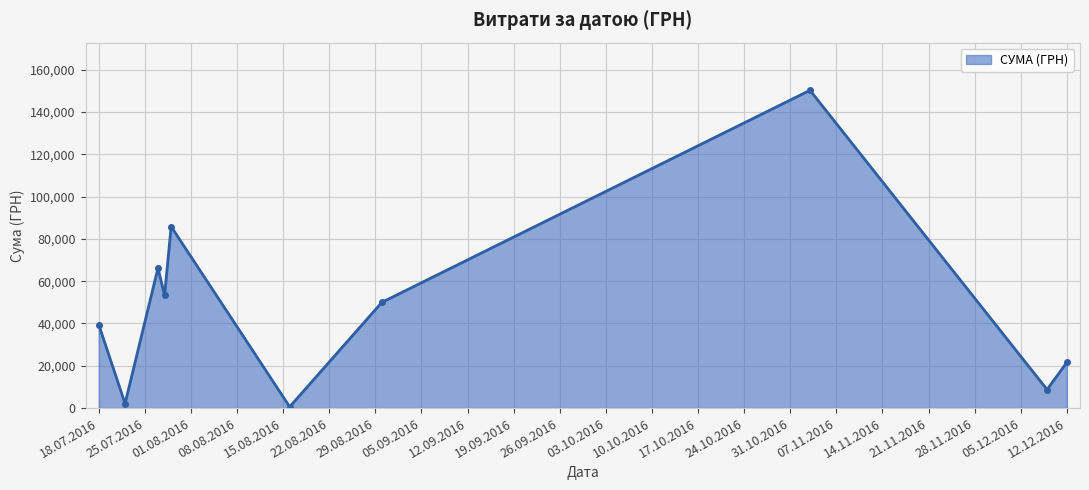

How many series are shown in this chart?

1